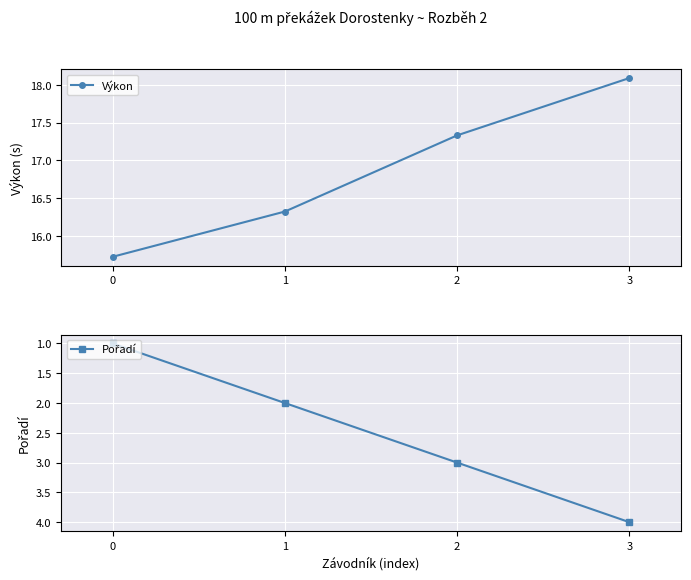

The Výkon series shows 23.3 at 2. True or false?

False